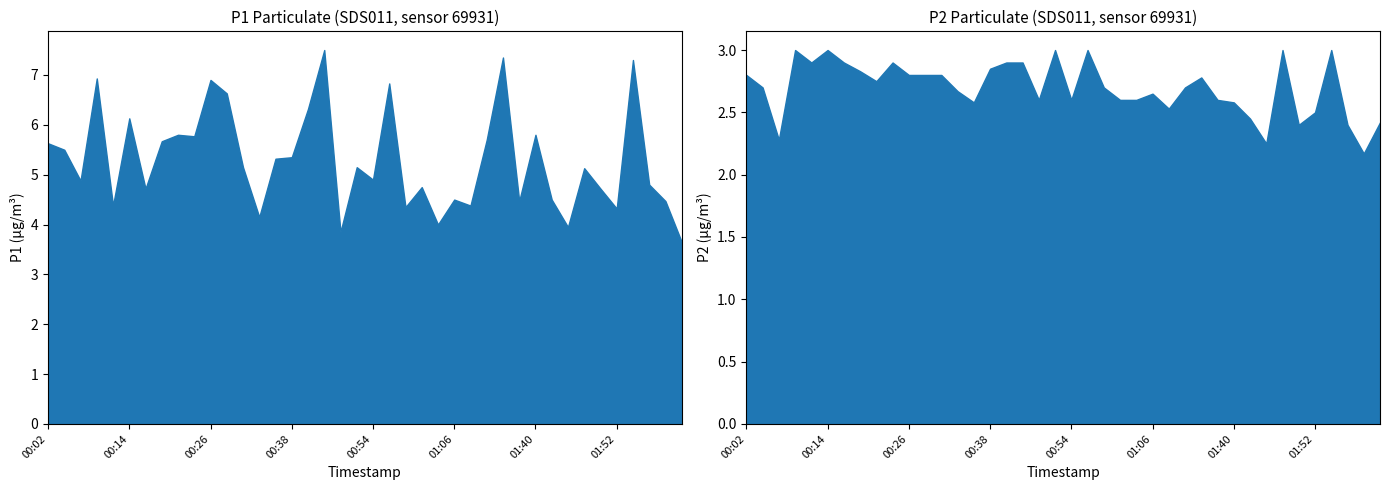

What is the sum of all P2 values?

107.9